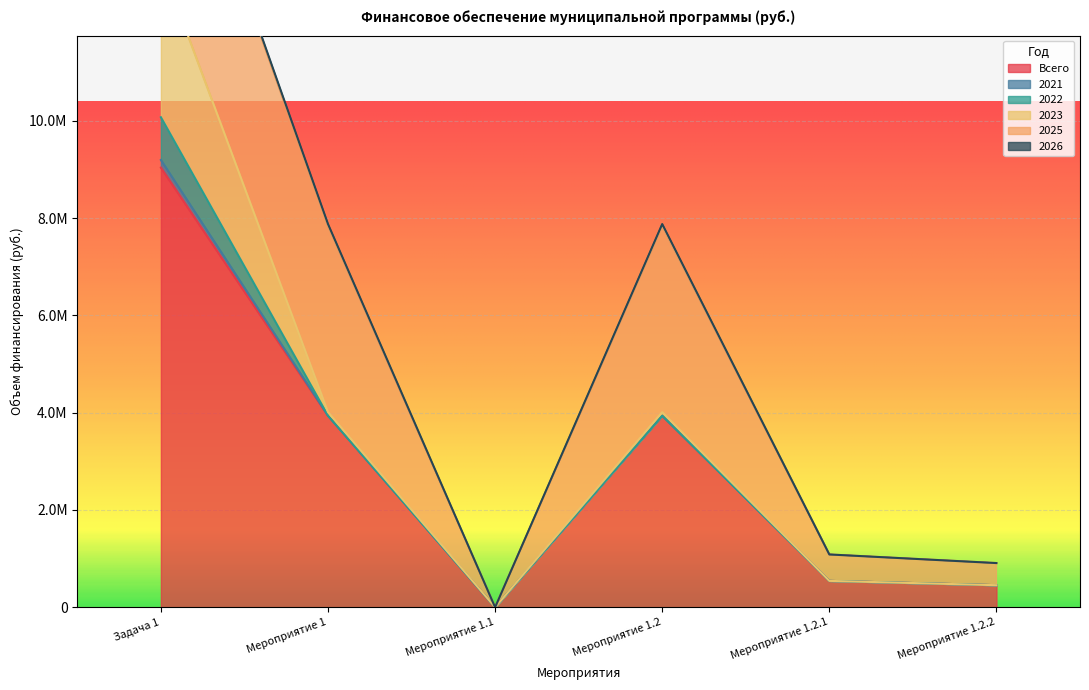

True or false: 2025 and 2021 cross at least once.

False